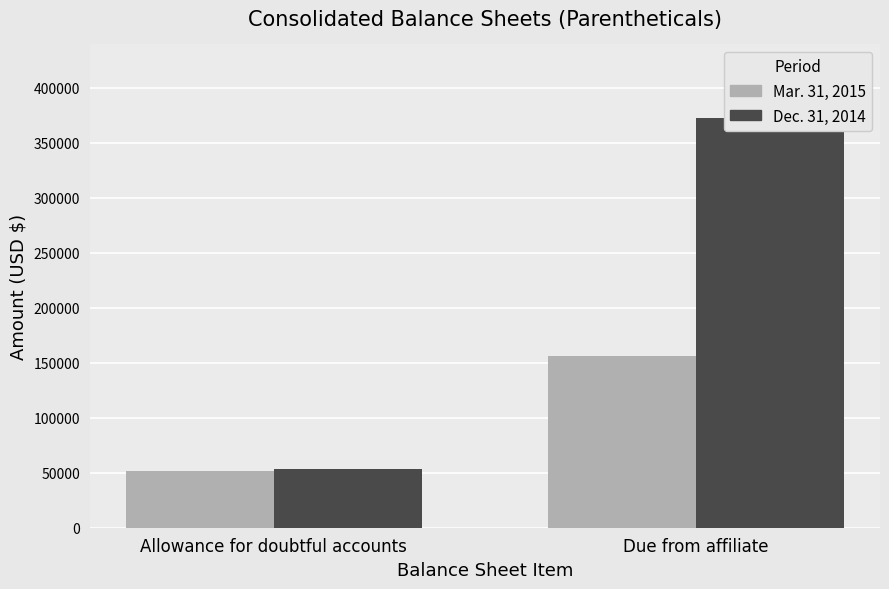

The value of Mar. 31, 2015 at Due from affiliate is 156187. True or false?

True